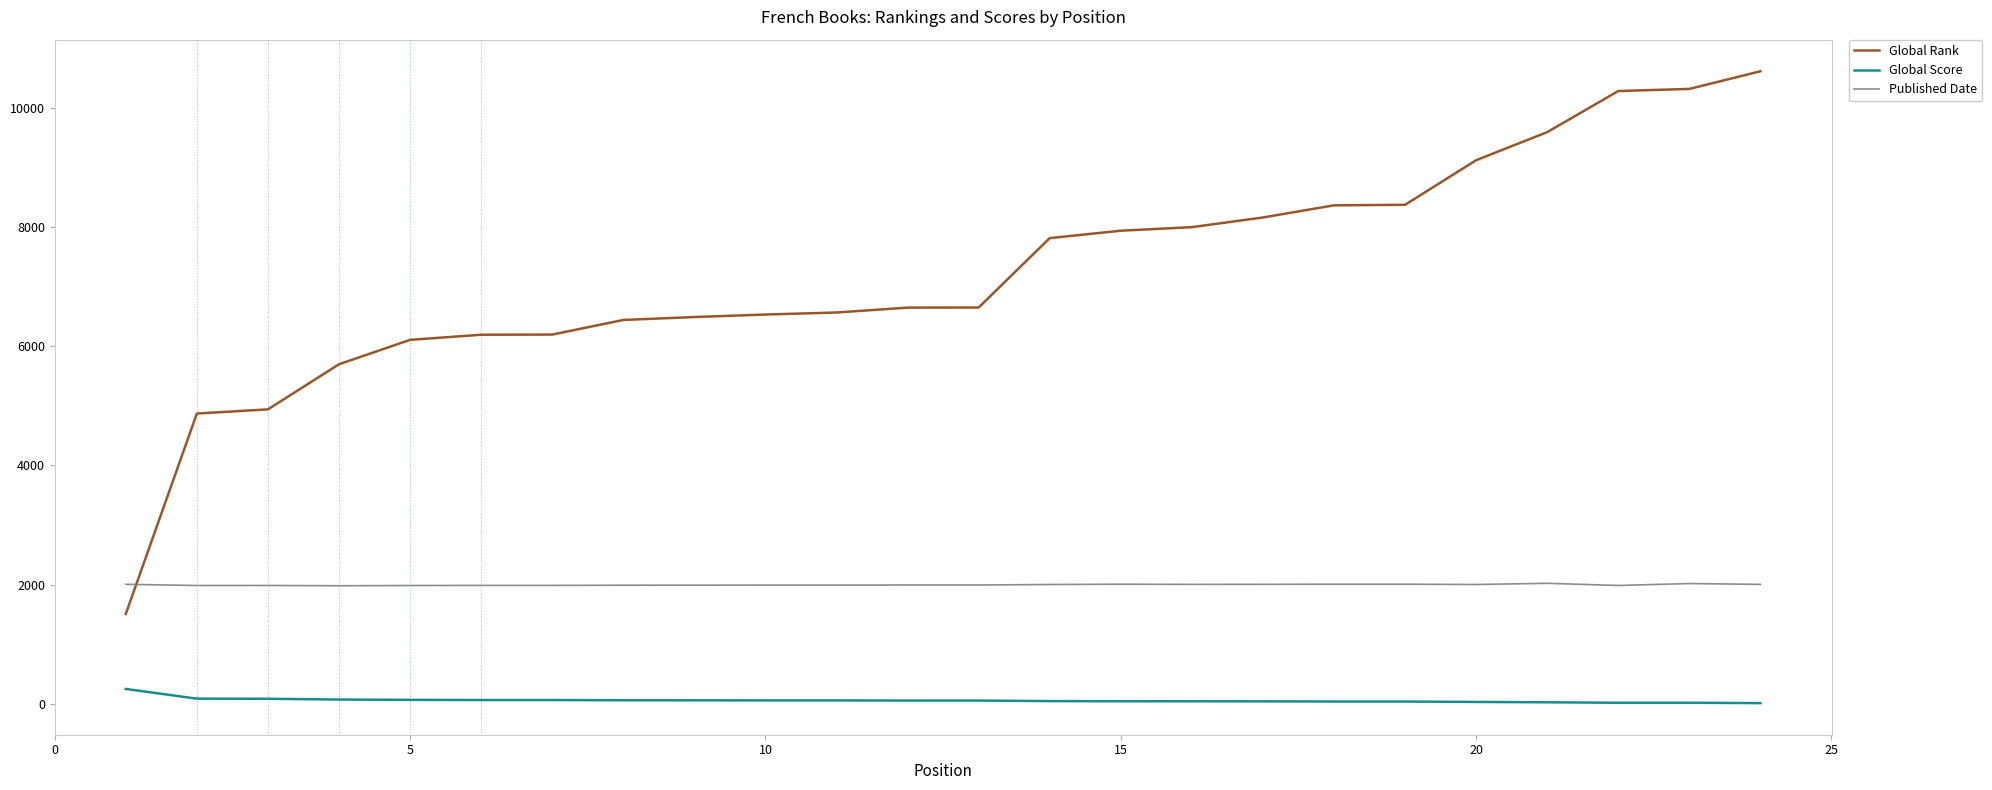

Which series has the widest spread of values?

Global Rank